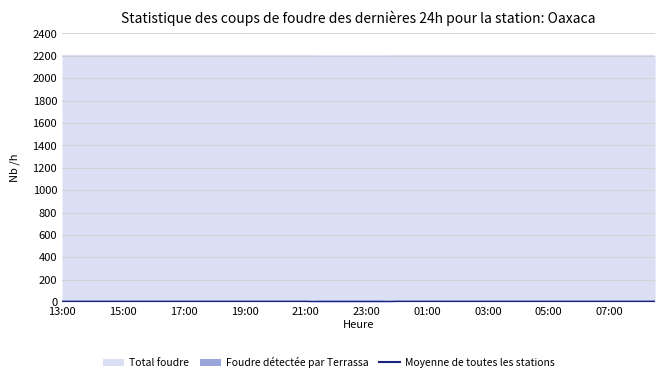

Which series has the largest total across all categories?

Total foudre